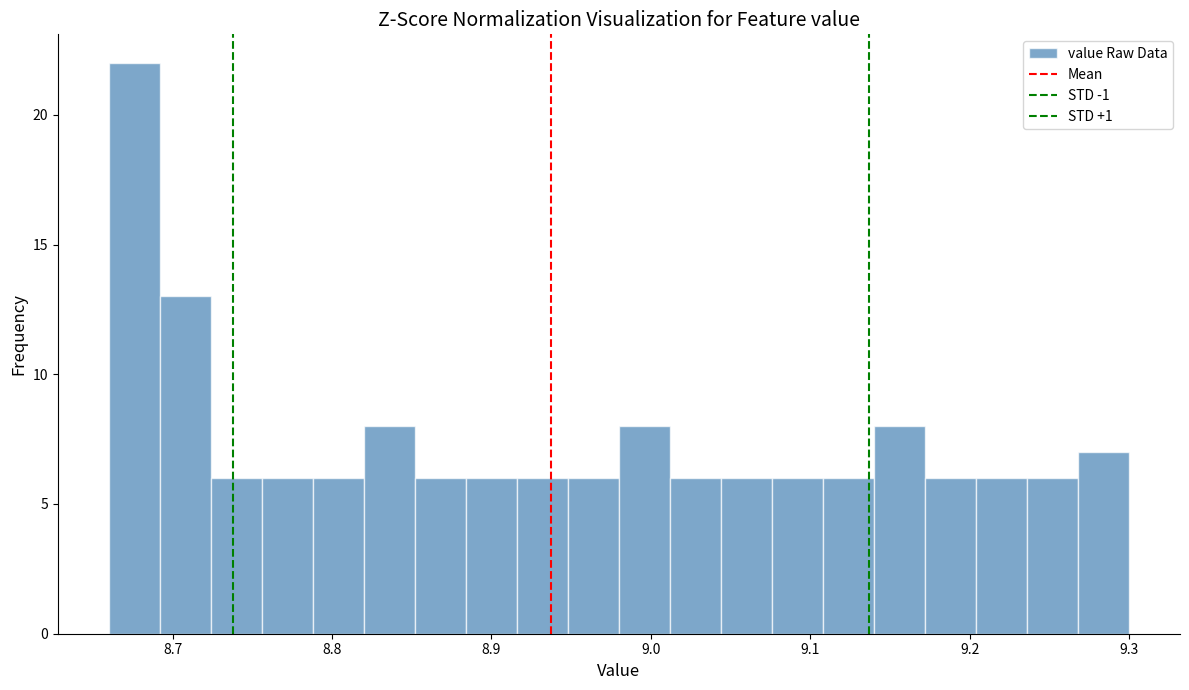

Read against the x-axis, roughly where is the centre of the tallest bar?

8.68